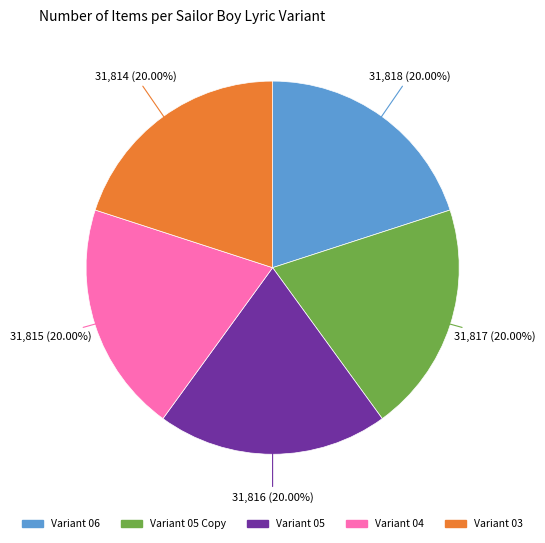

Is there a majority slice in this chart?

No